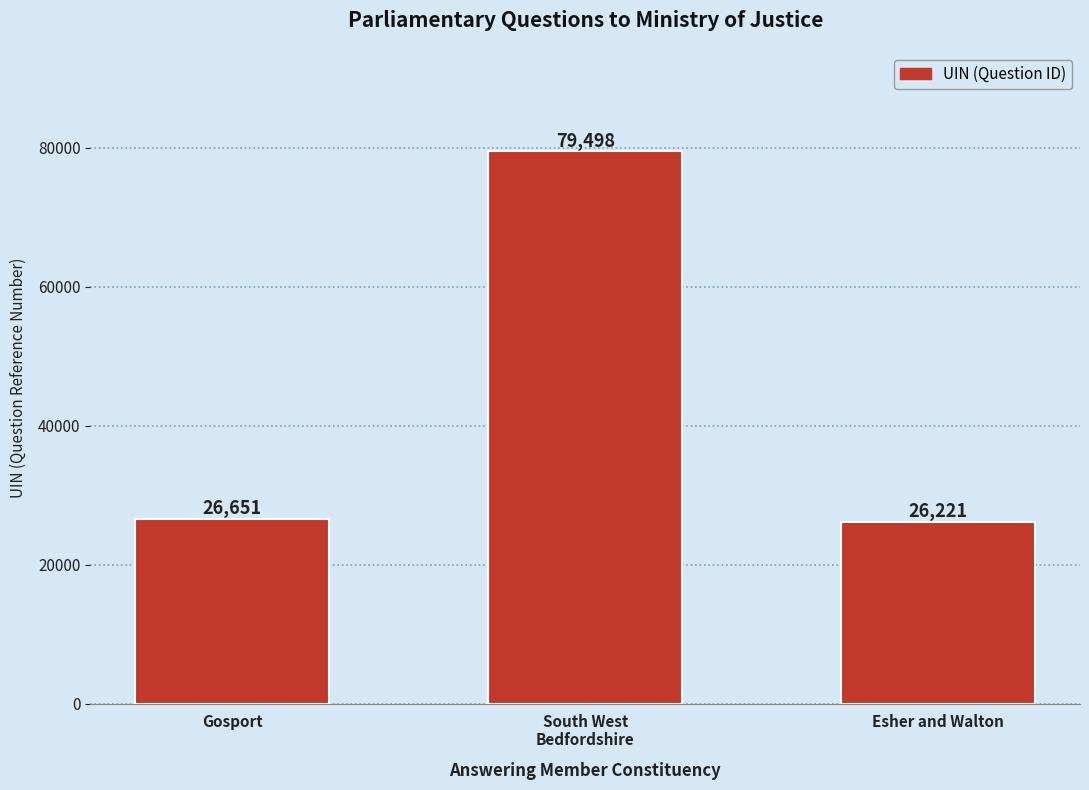

The value at South West
Bedfordshire is 54440. True or false?

False